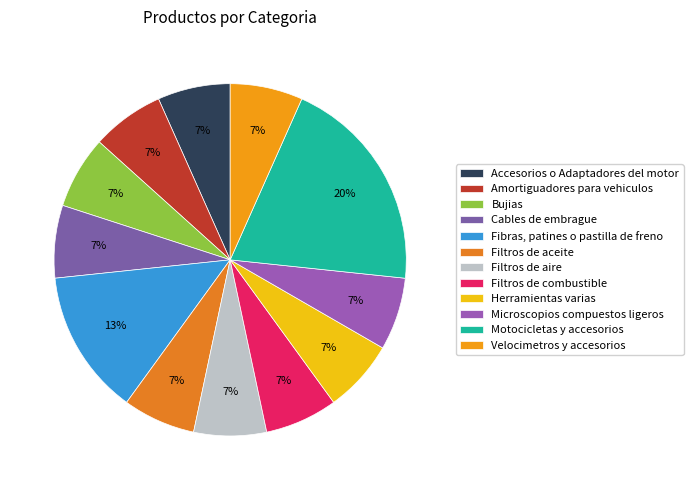

Which category has the smallest portion of the pie?

Accesorios o Adaptadores del motor